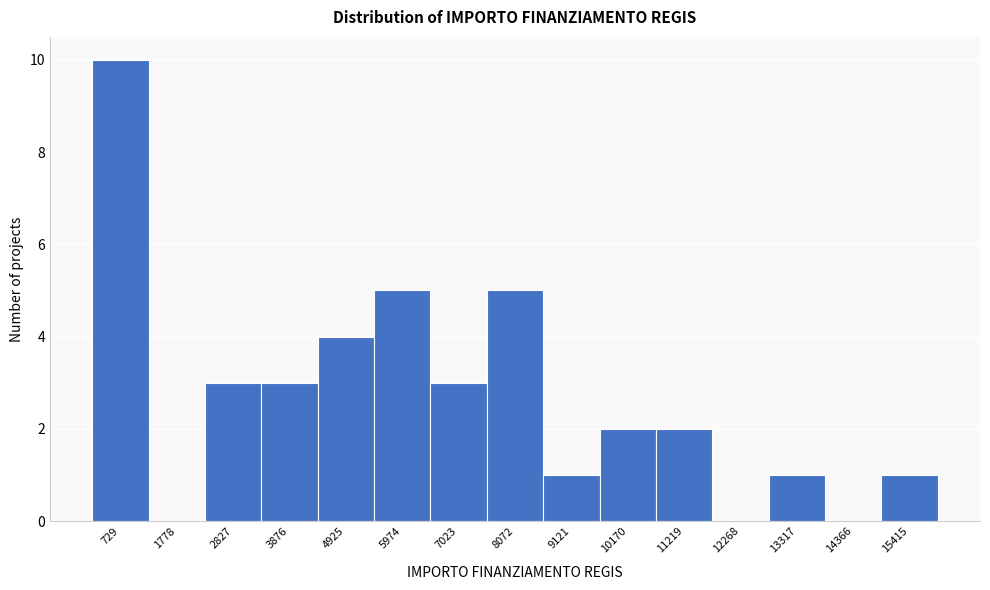

Reading left to right, list all the values displayed in this chart.

729=10	1778=0	2827=3	3876=3	4925=4	5974=5	7023=3	8072=5	9121=1	10170=2	11219=2	12268=0	13317=1	14366=0	15415=1